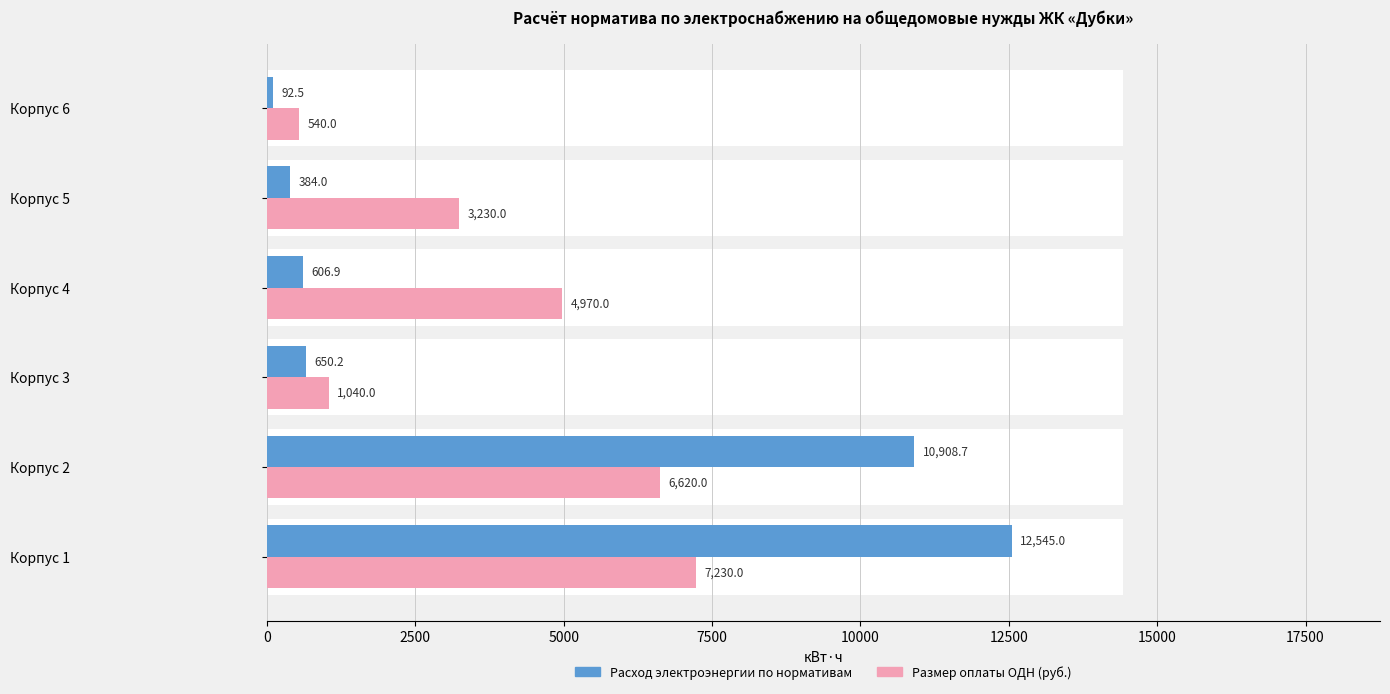

Rank the series at 10000 from highest to lowest value.

Размер оплаты ОДН (руб.), Расход электроэнергии по нормативам